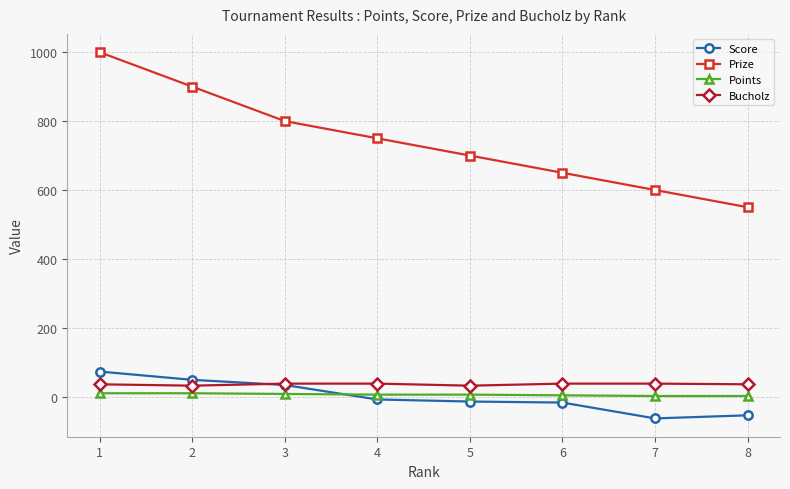

How many data points in Score are above -8?

3